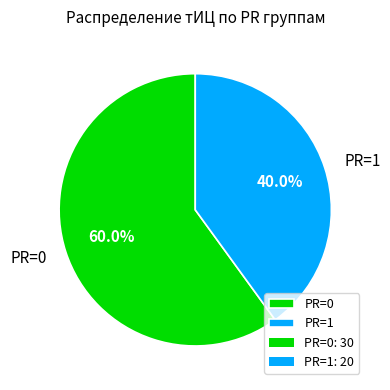

Which slice is the largest?

PR=0